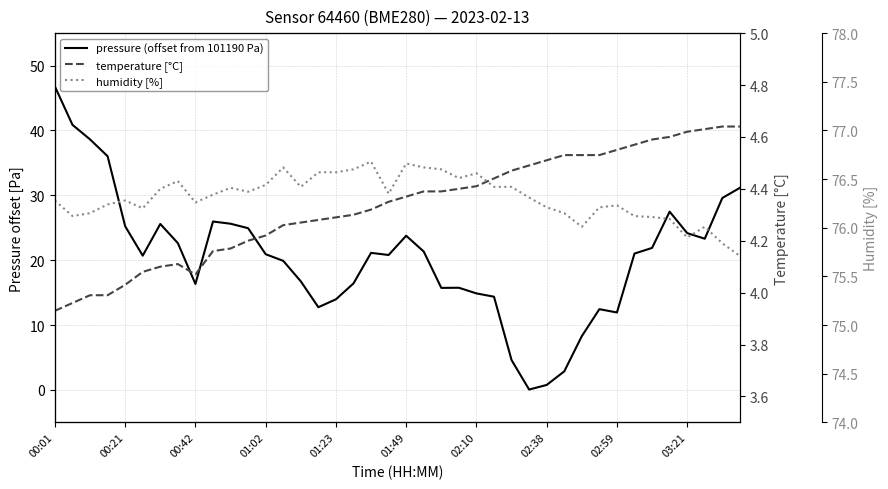

True or false: temperature [°C] has more than 2 points higher than both neighbors.

False